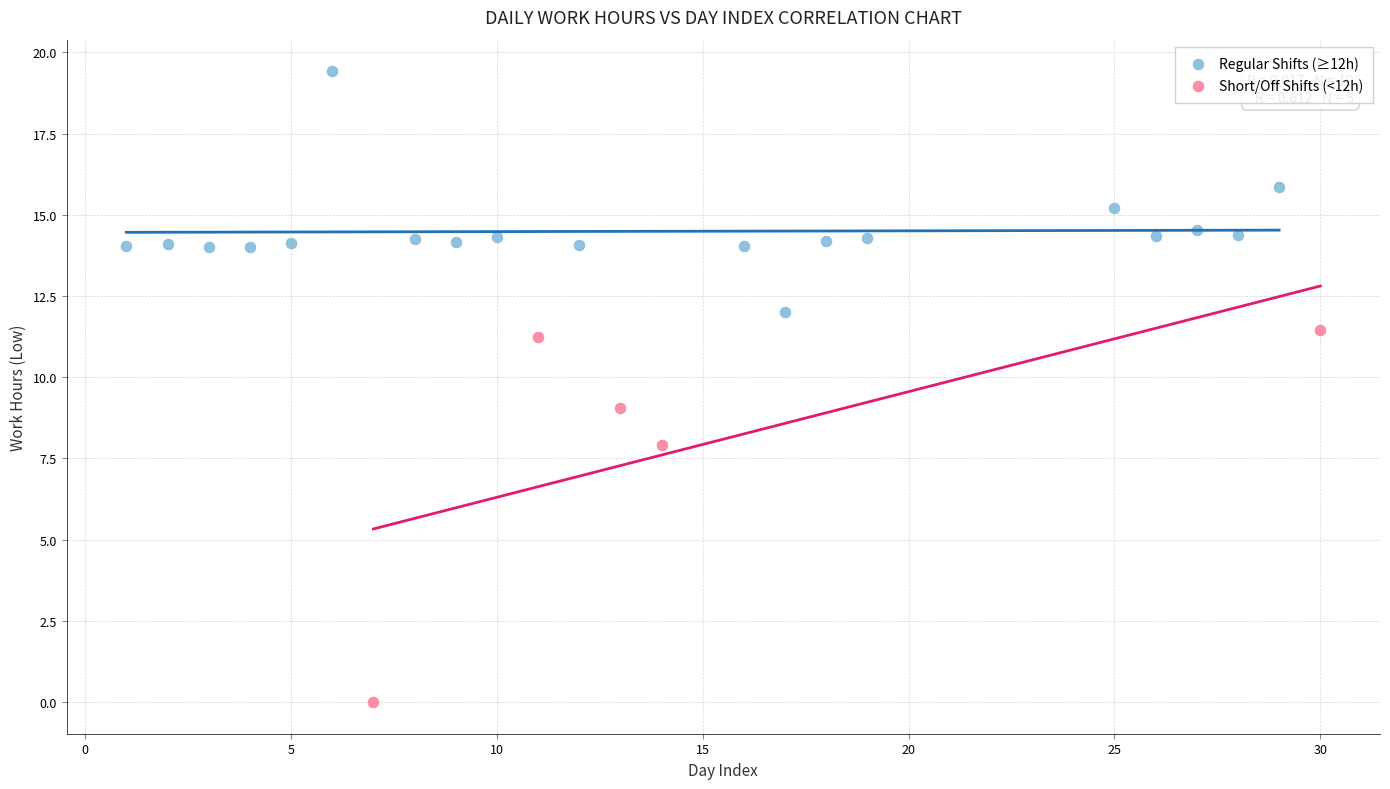

Which series has the largest Y range (max minus min)?

Short/Off Shifts (<12h)